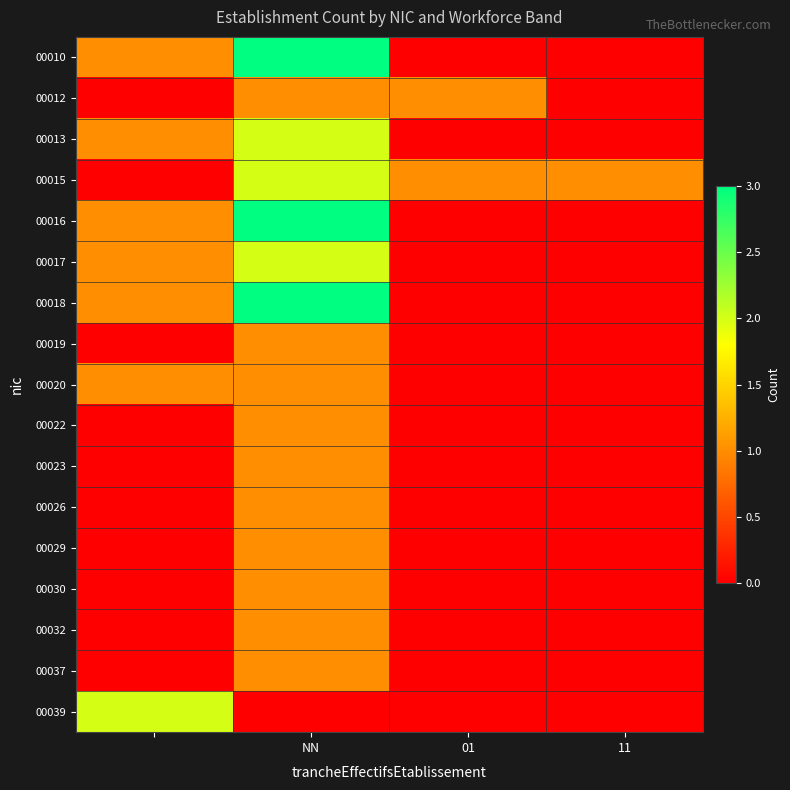

Which label corresponds to the largest value in the chart?

NN